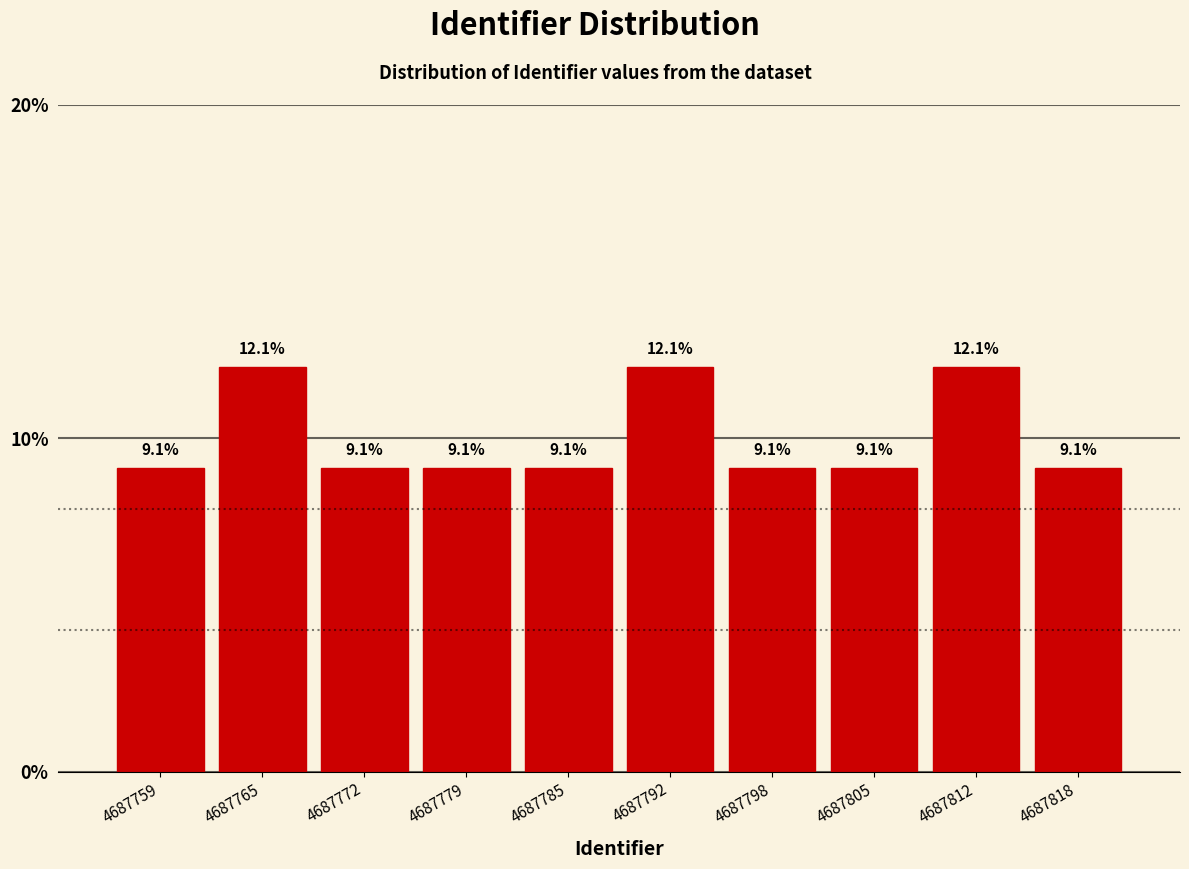

Reading left to right, transcribe all the data shown in this chart.

4687759=9.1	4687765=12.1	4687772=9.1	4687779=9.1	4687785=9.1	4687792=12.1	4687798=9.1	4687805=9.1	4687812=12.1	4687818=9.1